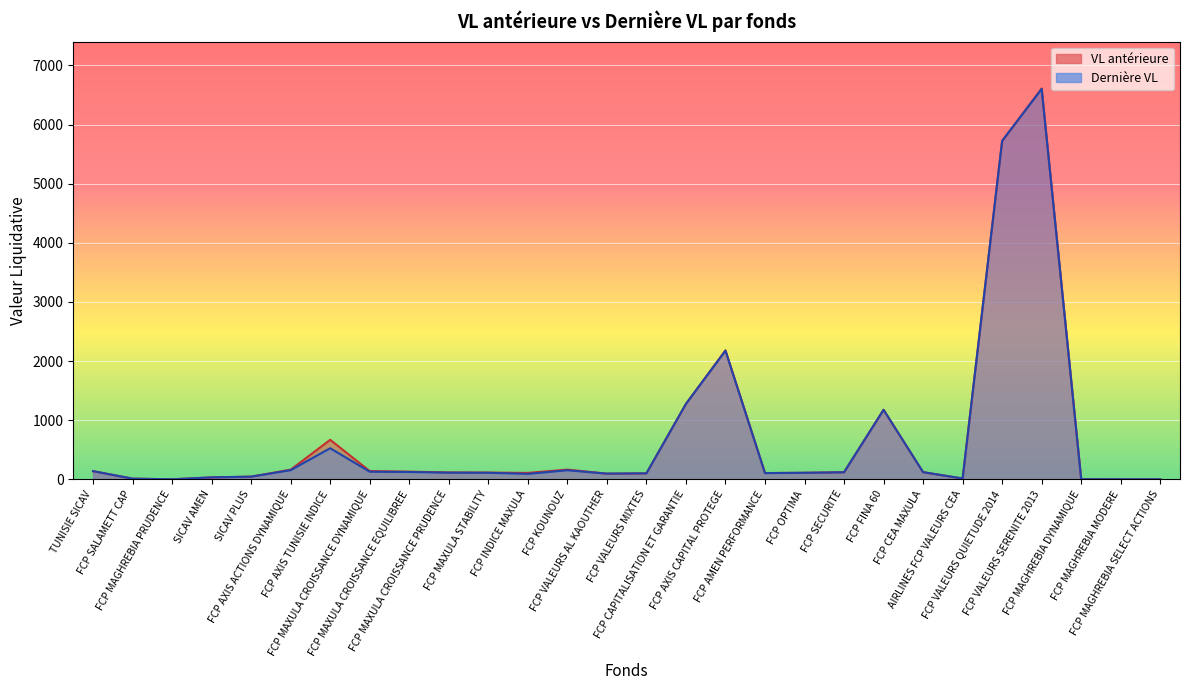

What is the minimum value for Dernière VL?

1.1